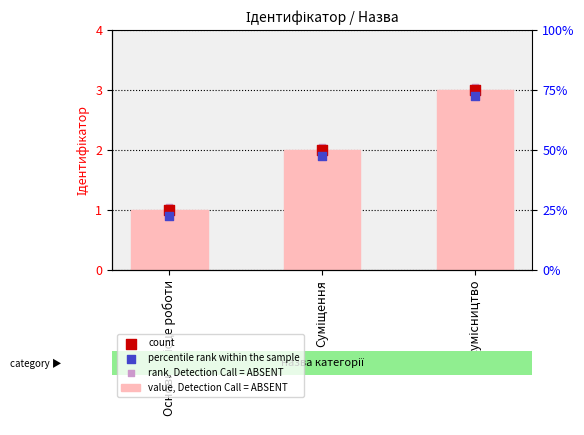

At how many categories does at least one series exceed 2?

2